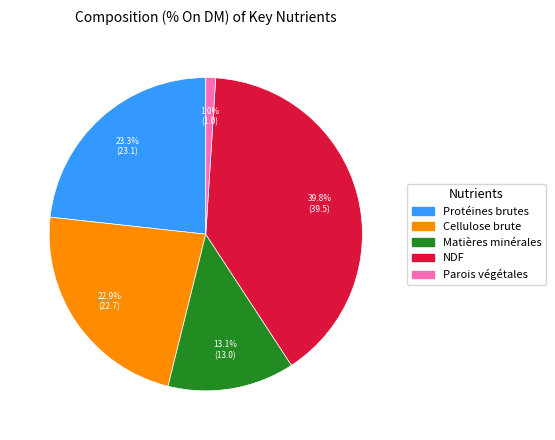

What percentage is the Matières minérales slice, to the nearest percent?

13%